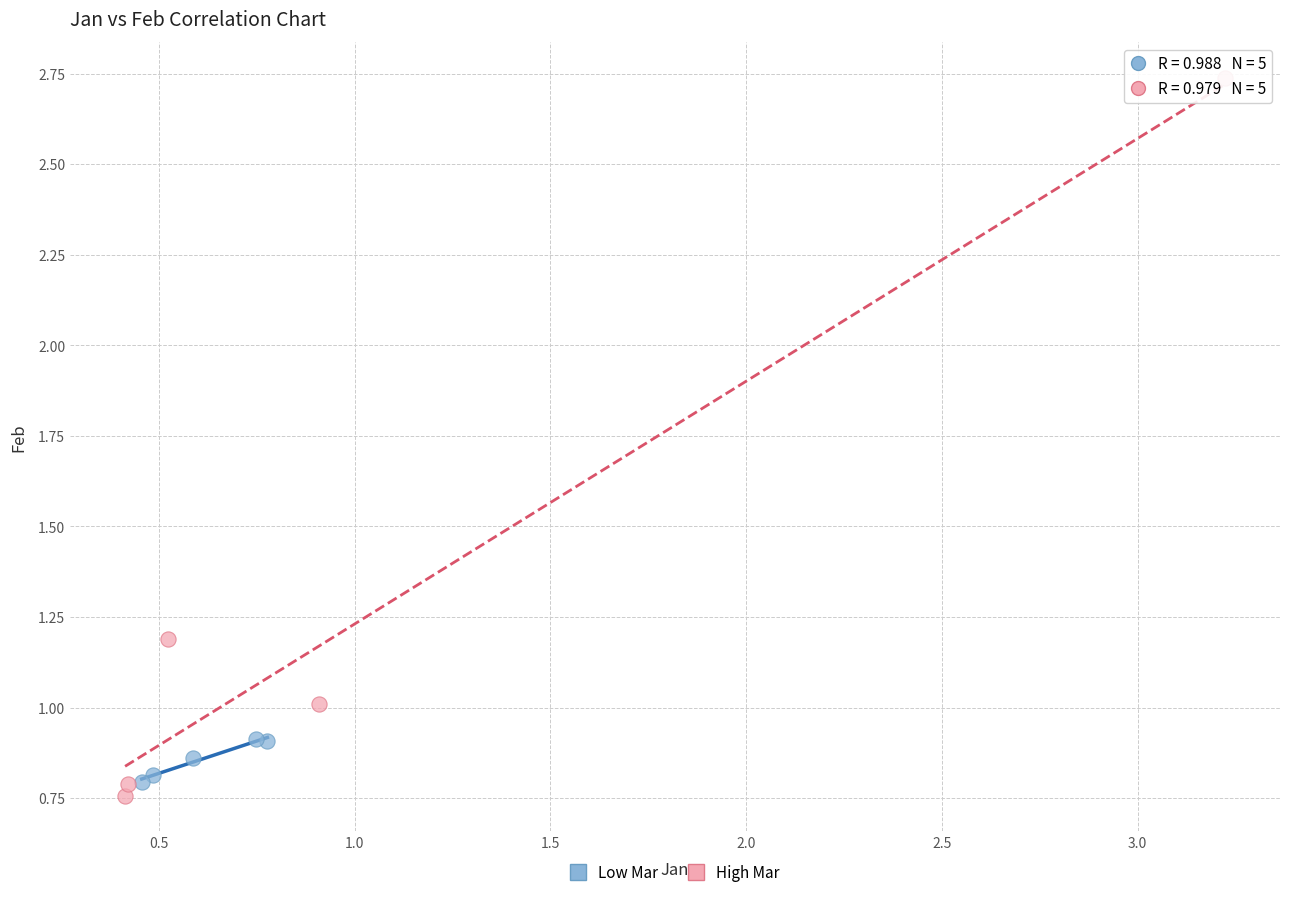

Which series has the largest Y range (max minus min)?

High Mar